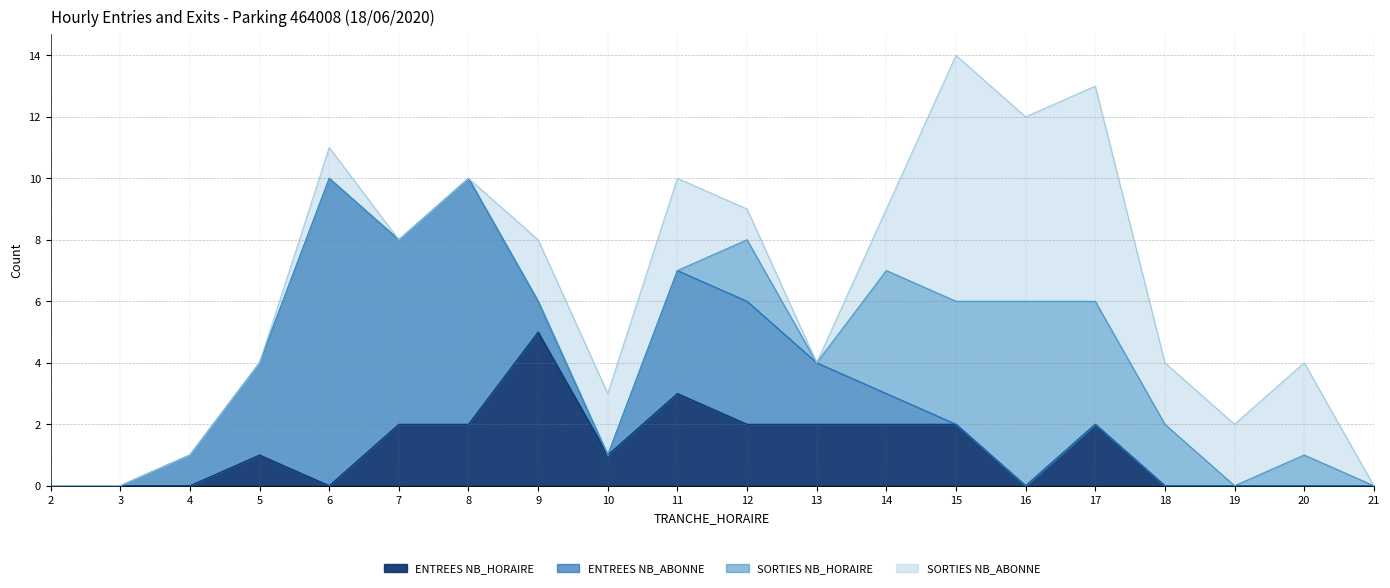

Reading right to left, extract all data points from this chart.

ENTREES NB_HORAIRE: 21=0	20=0	19=0	18=0	17=2	16=0	15=2	14=2	13=2	12=2	11=3	10=1	9=5	8=2	7=2	6=0	5=1	4=0	3=0	2=0
ENTREES NB_ABONNE: 21=0	20=0	19=0	18=0	17=0	16=0	15=0	14=1	13=2	12=4	11=4	10=0	9=1	8=8	7=6	6=10	5=3	4=1	3=0	2=0
SORTIES NB_HORAIRE: 21=0	20=1	19=0	18=2	17=4	16=6	15=4	14=4	13=0	12=2	11=0	10=0	9=0	8=0	7=0	6=0	5=0	4=0	3=0	2=0
SORTIES NB_ABONNE: 21=0	20=3	19=2	18=2	17=7	16=6	15=8	14=2	13=0	12=1	11=3	10=2	9=2	8=0	7=0	6=1	5=0	4=0	3=0	2=0